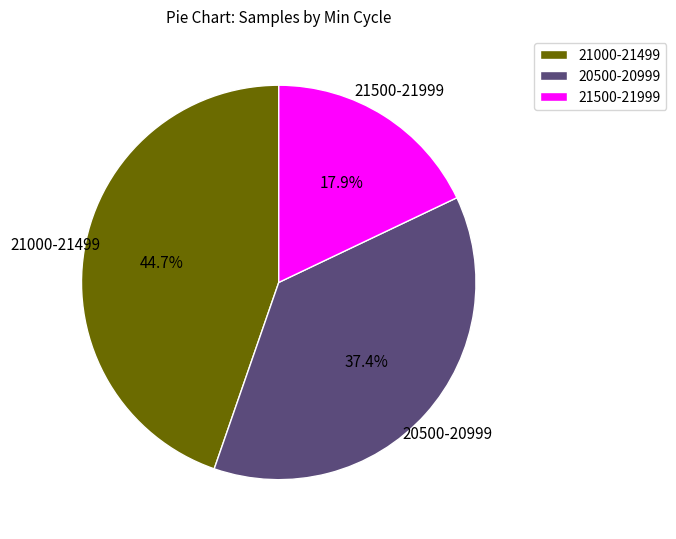

How many slices are in this pie chart?

3